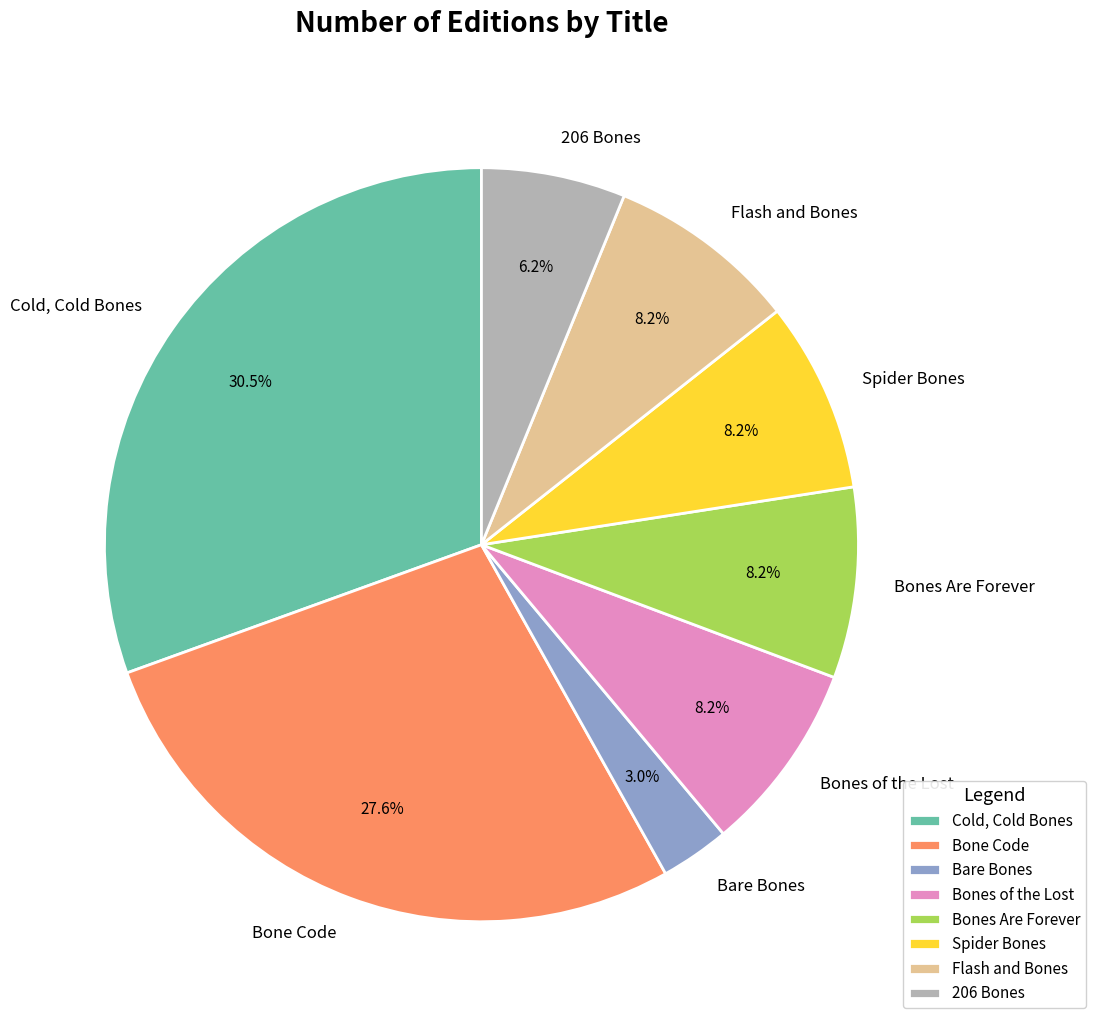

Does any single category account for the majority?

No